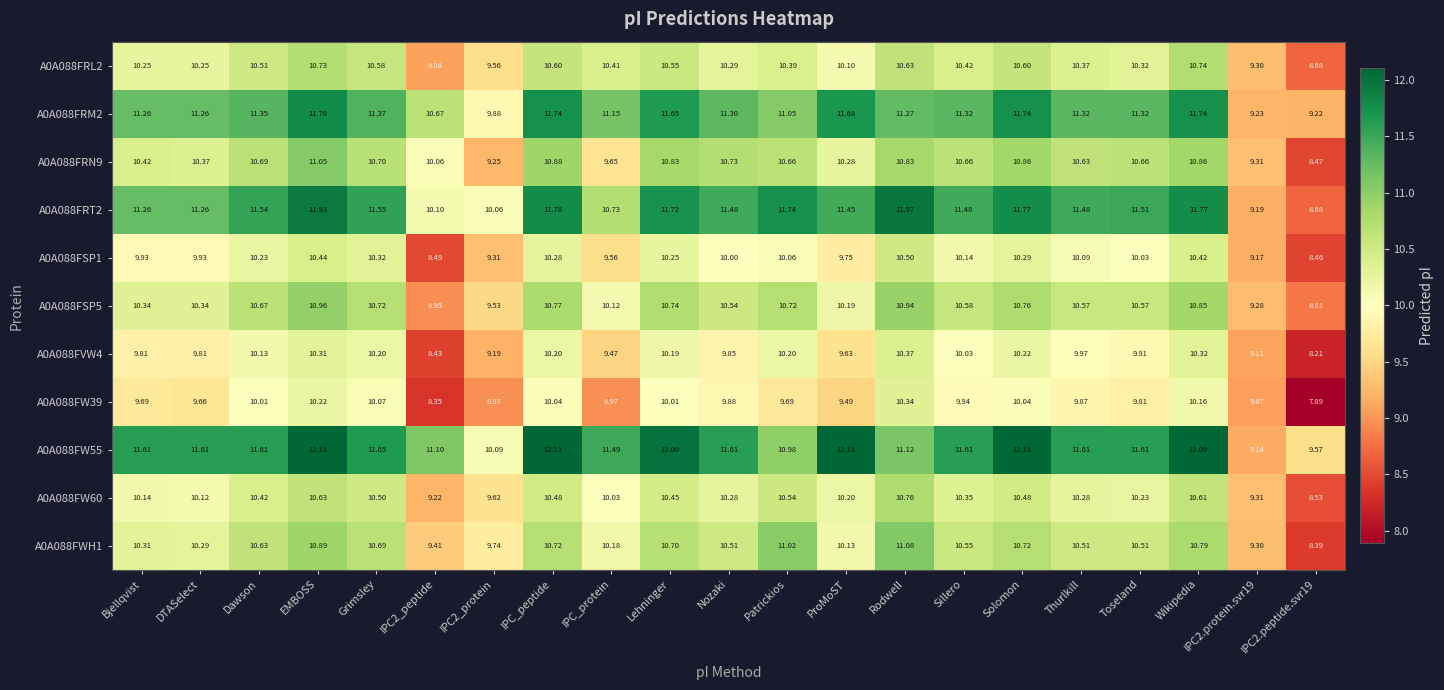

How many values in the A0A088FRN9 series exceed 10?

17